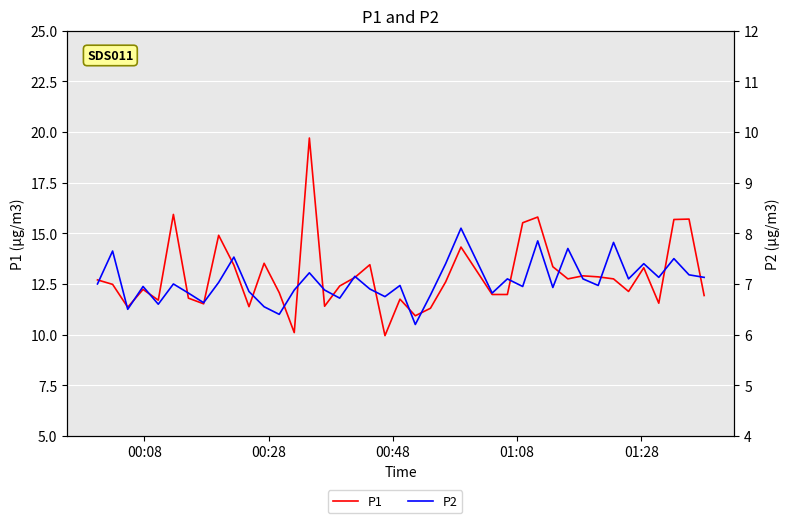

Reading left to right, transcribe all the data shown in this chart.

P1: 12.7	12.5	11.3	12.2	11.7	15.9	11.8	11.5	14.9	13.4	11.4	13.5	12.1	10.1	19.7	11.4	12.4	12.8	13.4	9.9	11.8	10.9	11.3	12.6	14.3	12.0	12.0	15.5	15.8	13.3	12.8	12.9	12.8	12.8	12.1	13.3	11.6	15.7	15.7	11.9
P2: 7.0	7.7	6.5	7.0	6.6	7.0	6.8	6.6	7.0	7.5	6.8	6.5	6.4	6.9	7.2	6.9	6.7	7.2	6.9	6.8	7.0	6.2	6.8	7.4	8.1	6.8	7.1	7.0	7.8	6.9	7.7	7.1	7.0	7.8	7.1	7.4	7.1	7.5	7.2	7.1